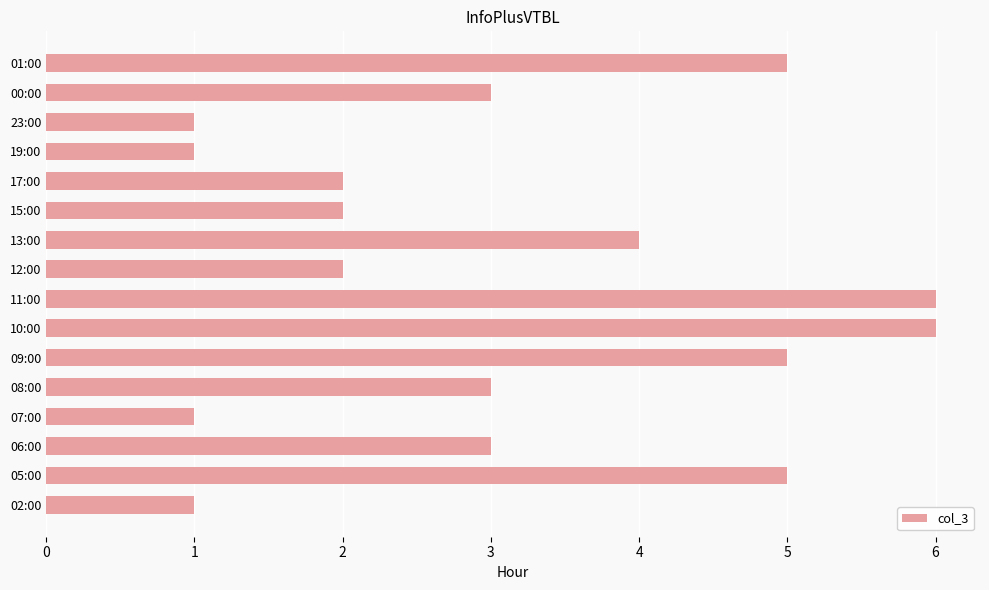

Between 07:00 and 13:00, which is larger?

13:00